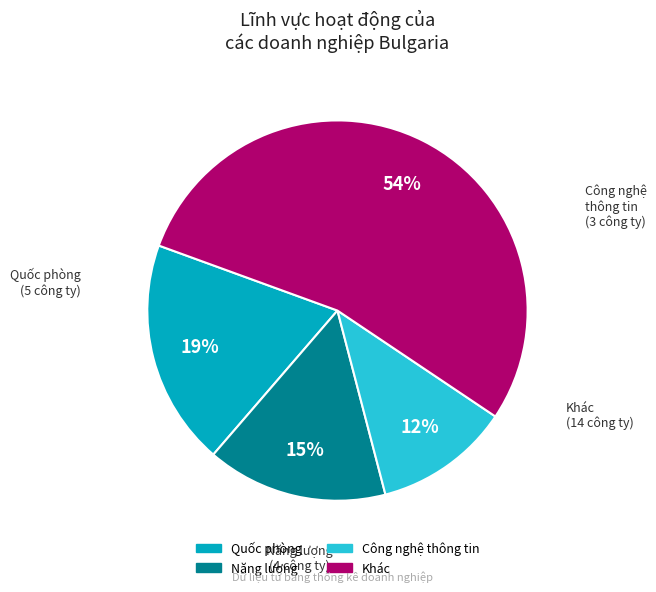

Does any single category account for the majority?

Yes